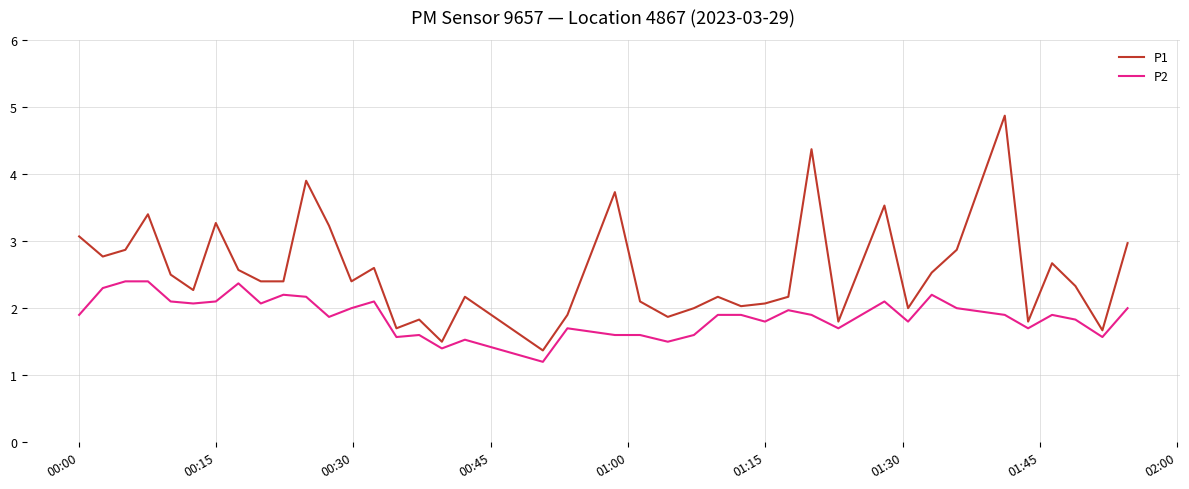

Which series has the largest total across all categories?

P1